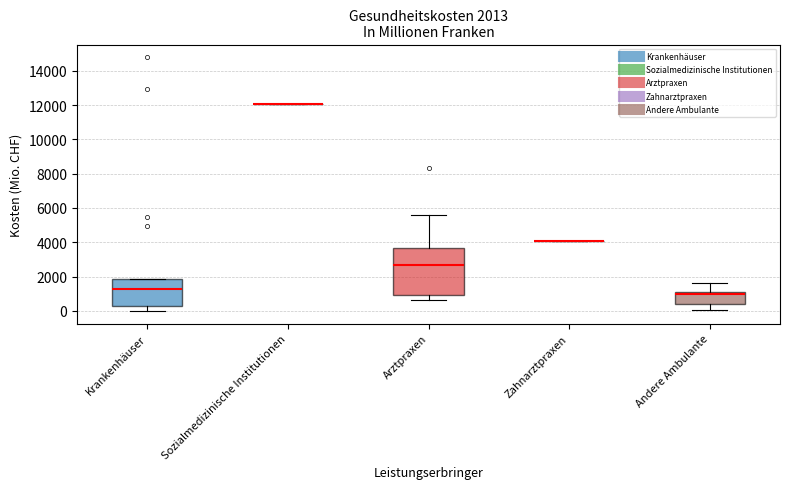

Comparing the boxes themselves (not the whiskers), which one is the tallest?

Arztpraxen